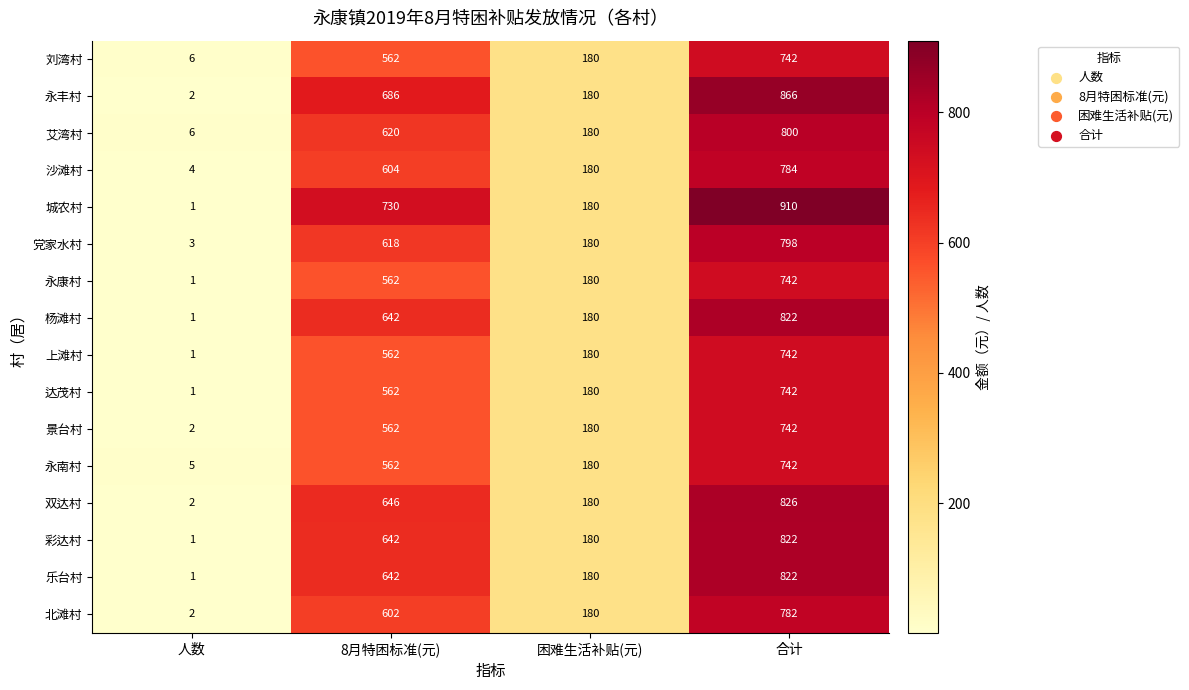

At which label is 双达村 closest to 414?

8月特困标准(元)